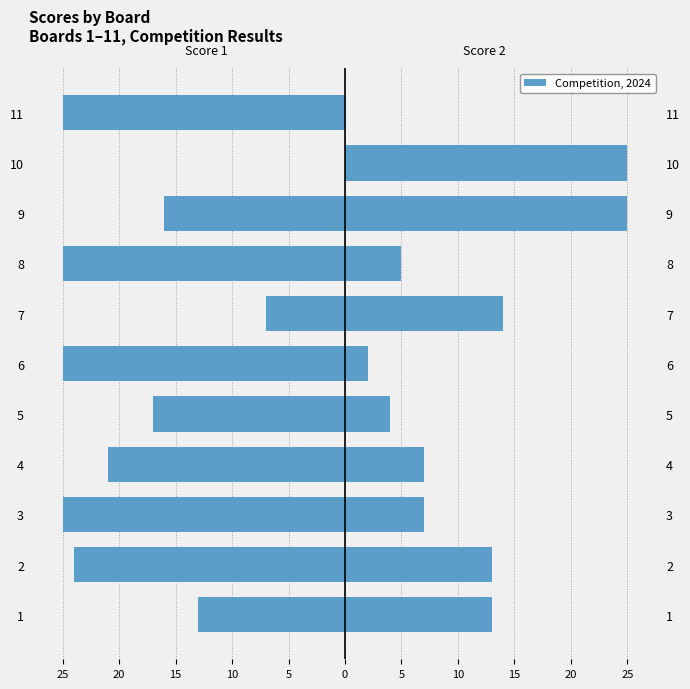

The Score 2 series shows 10 at 4. True or false?

False